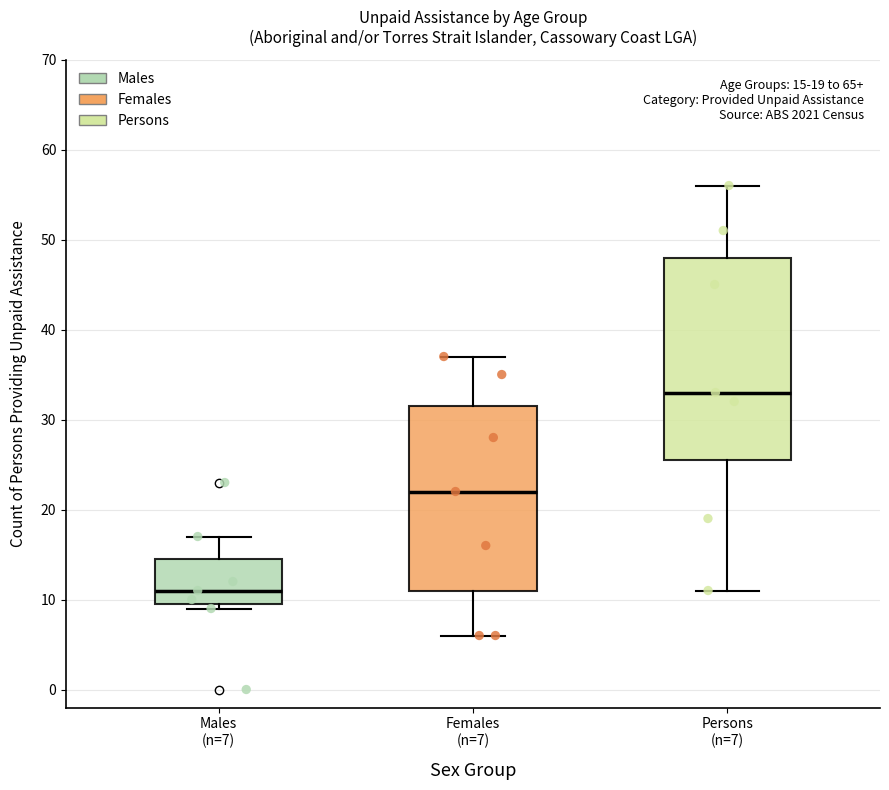

Which box is the tallest, from its lower edge to its upper edge?

Persons (n=7)